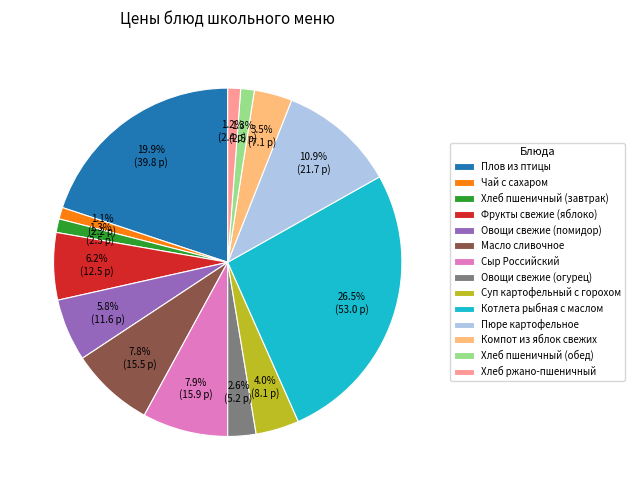

What is the largest slice in the pie chart?

Котлета рыбная с маслом